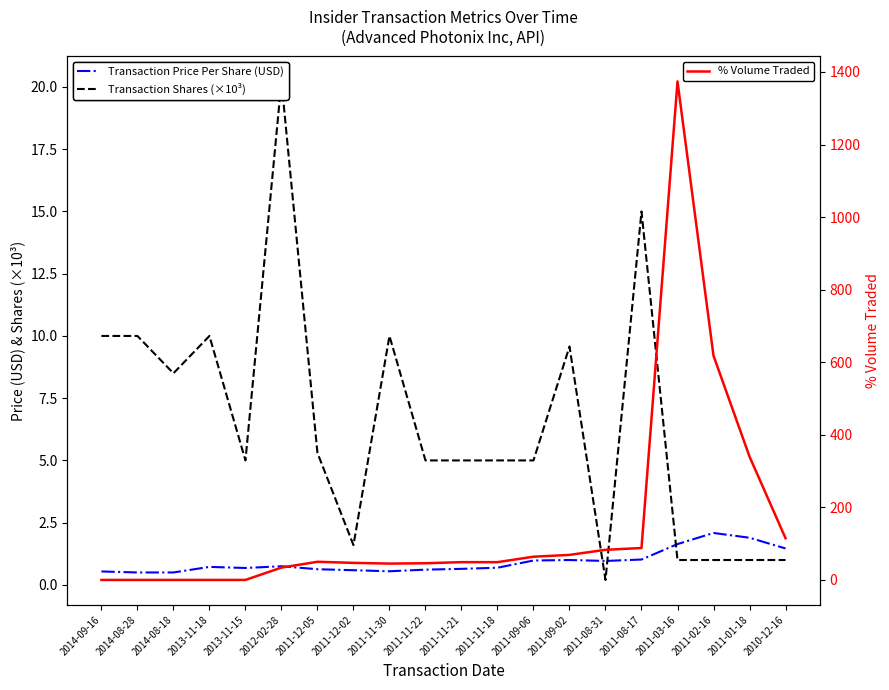

What is the maximum value for Transaction Shares (×10³)?

20.2